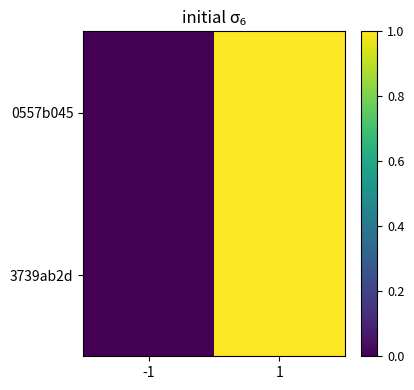

What is the greatest value displayed?

1